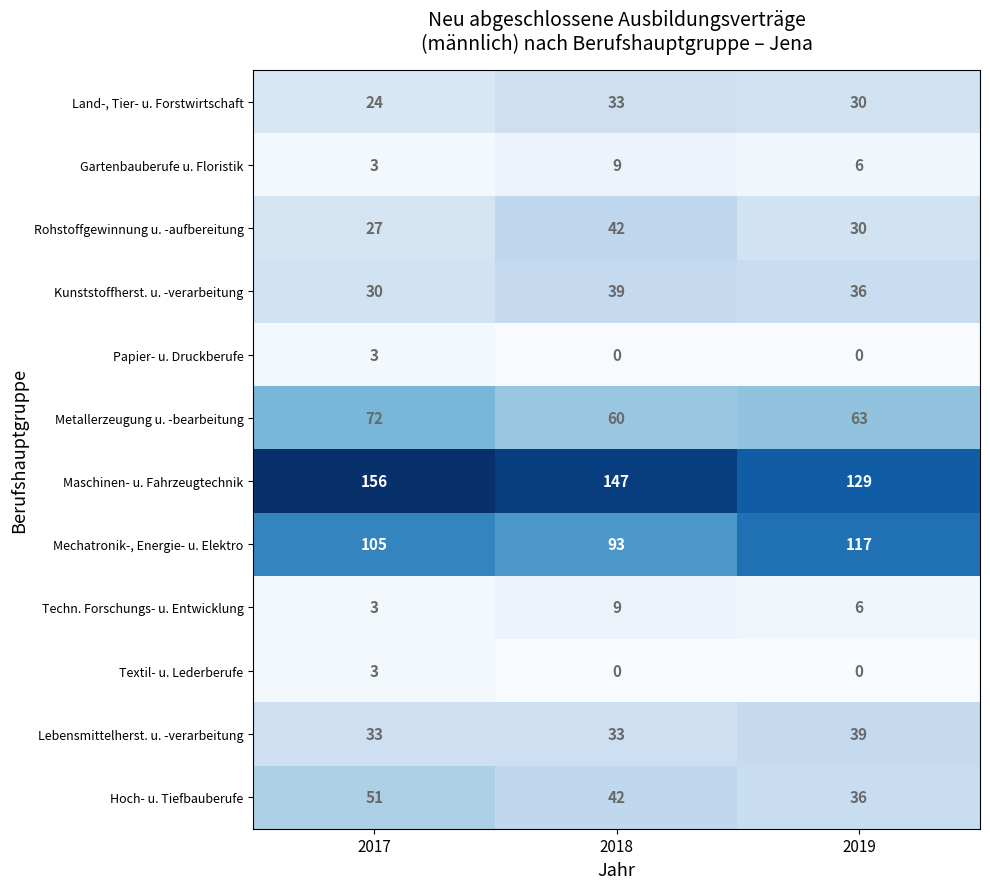

What is the maximum value shown in the chart?

156